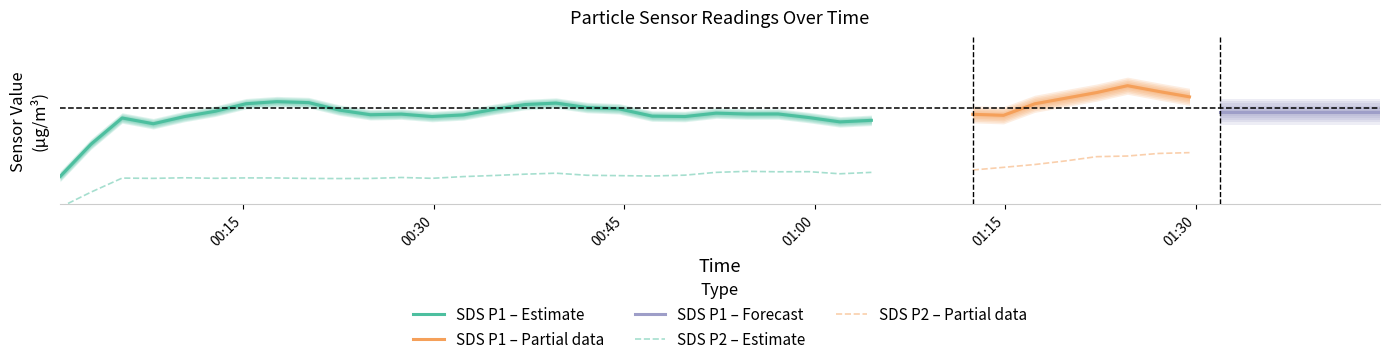

Where does the SDS_P2 series first go above 8?

14